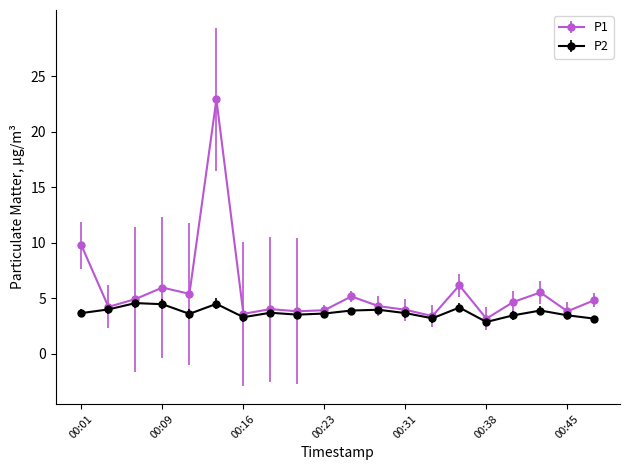

True or false: P1 has more than 1 interior local peaks.

True